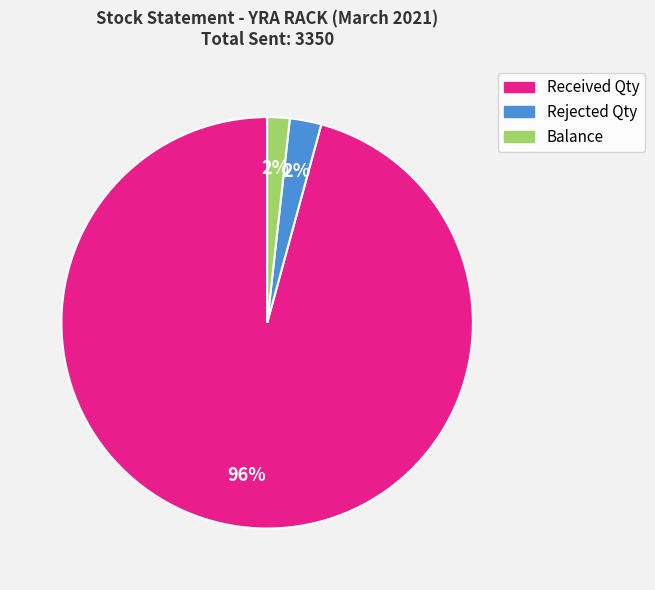

Is it true that Balance is 2% of the pie?

True